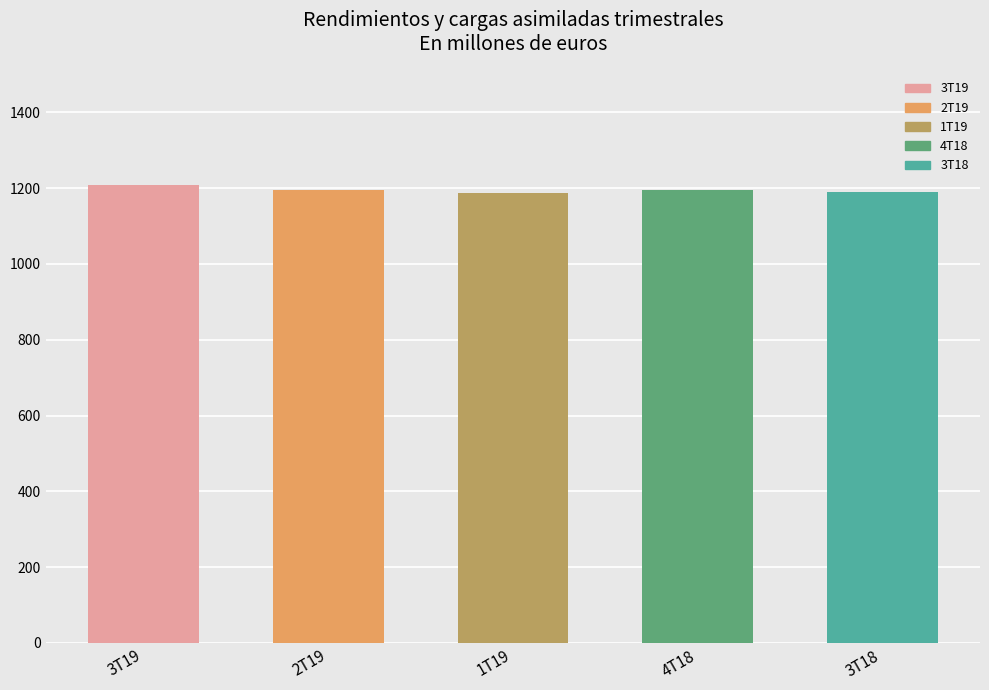

What is the sum of the values at 4T18 and 3T19?

2402